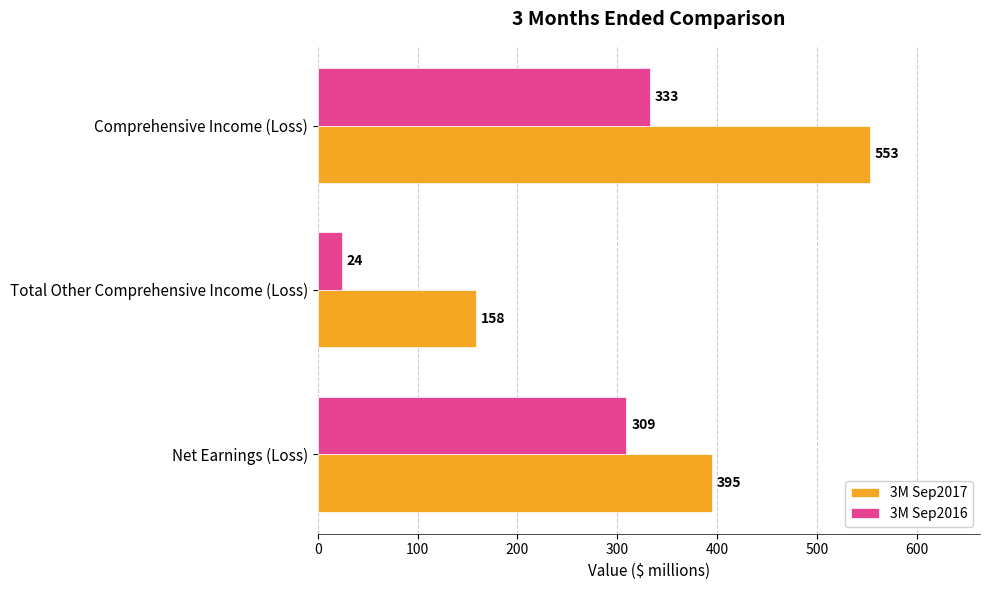

At which label does 3M Sep2016 reach its minimum?

Total Other Comprehensive Income (Loss)